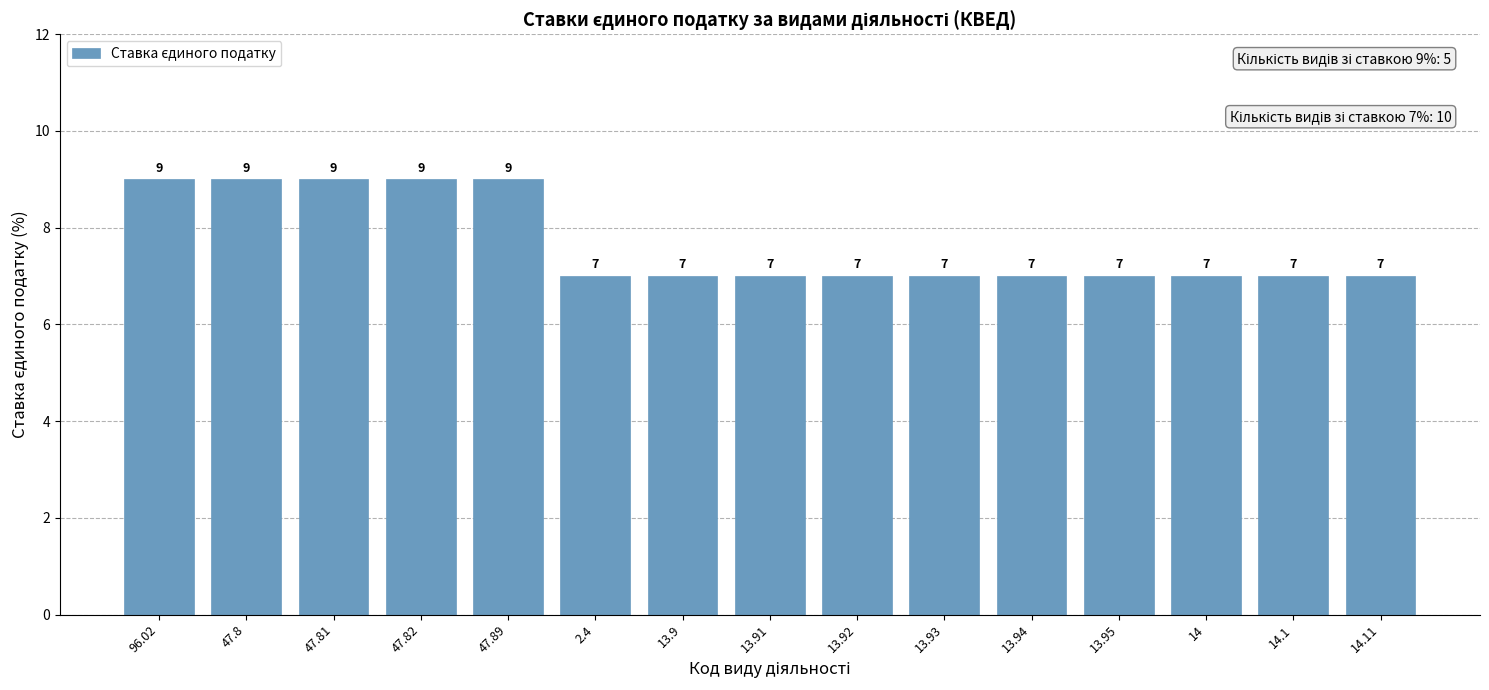

How many data points are above 7?

5